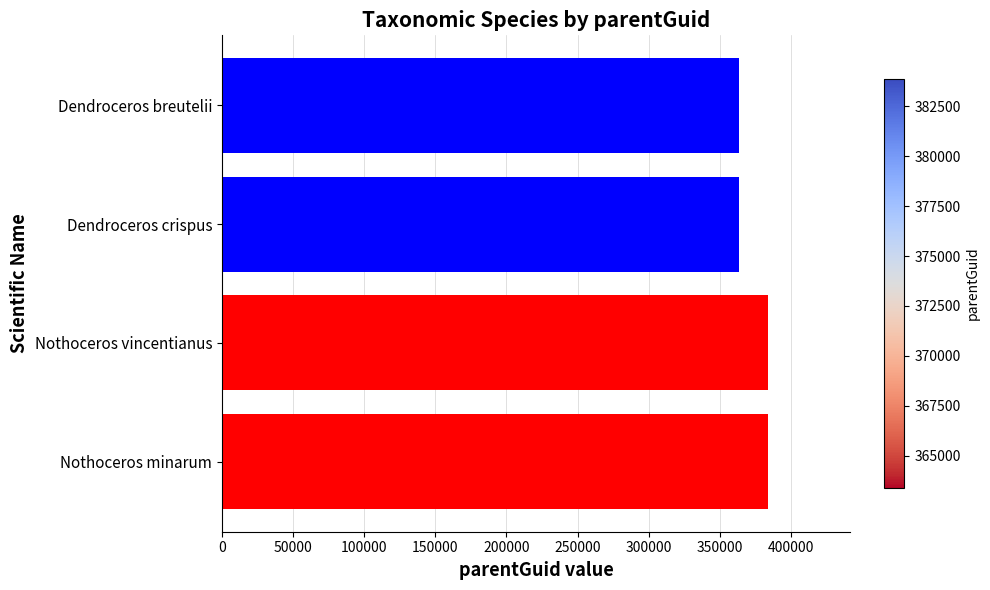

What is the change in value from Nothoceros vincentianus to Dendroceros crispus?

-20525